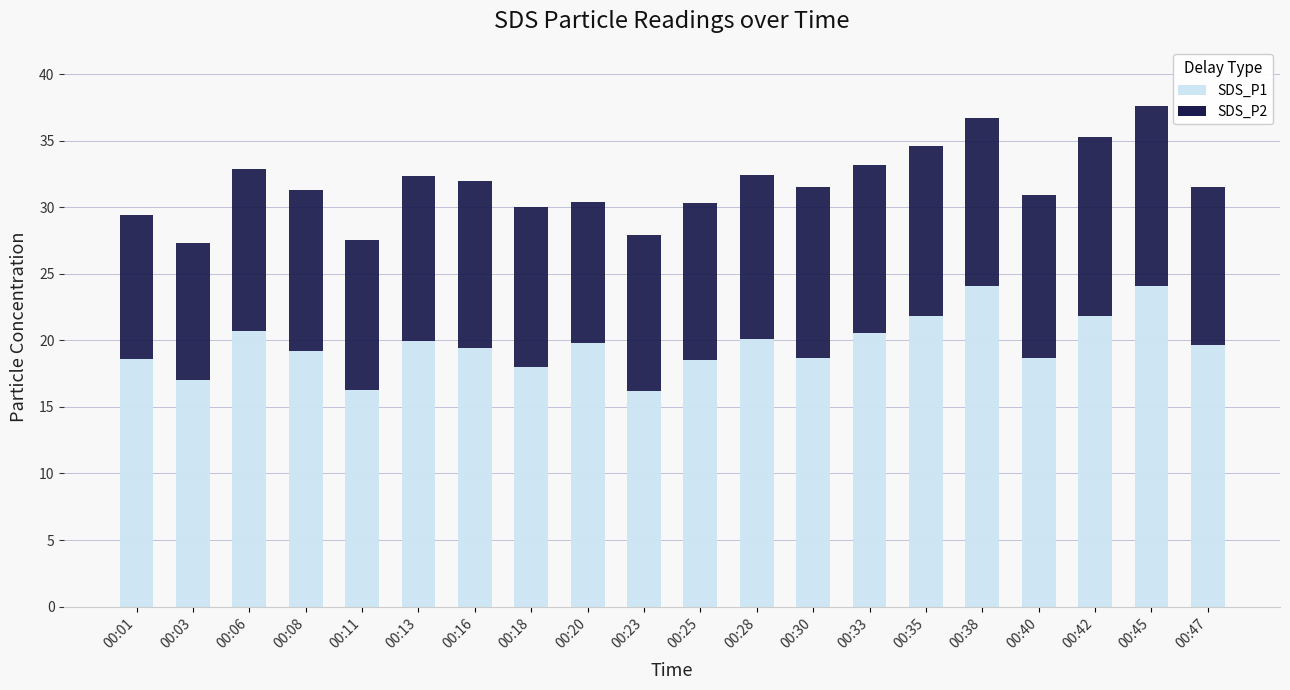

At which label does SDS_P1 first exceed 19?

00:06